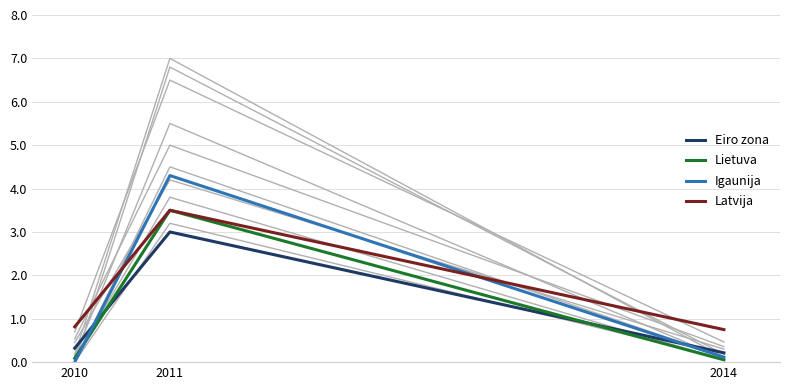

What is the maximum value shown in the chart?

7.0